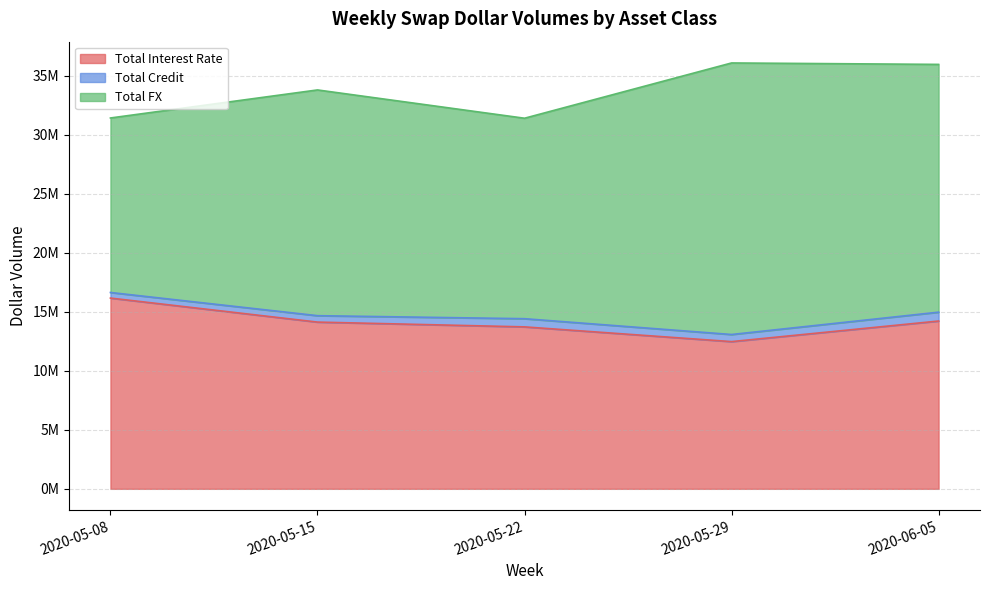

At which label is Total Interest Rate closest to 14322851?

2020-06-05